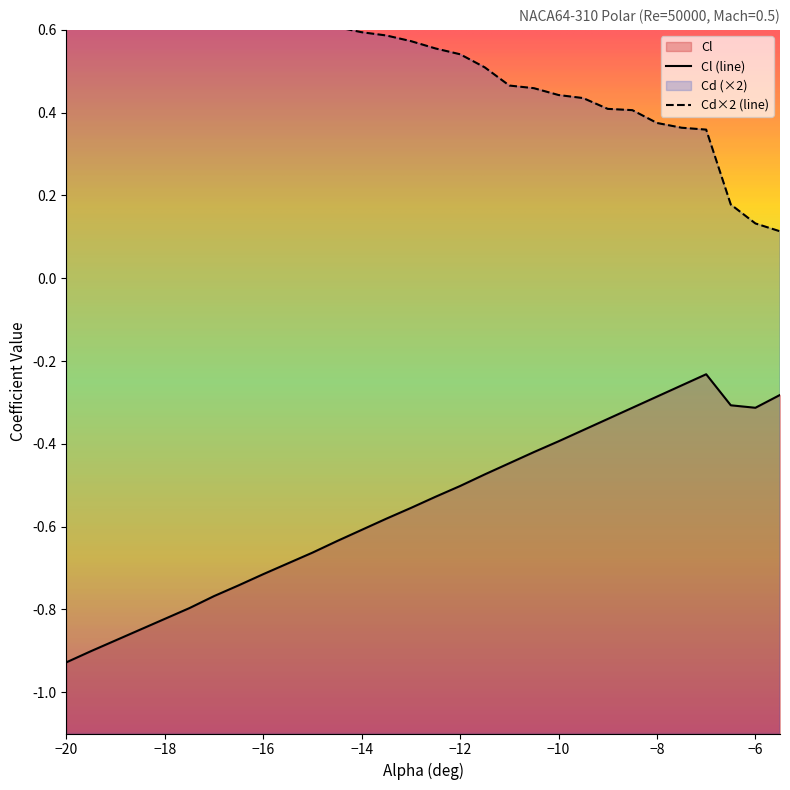

What is the lowest value of the Cl series?

-0.9